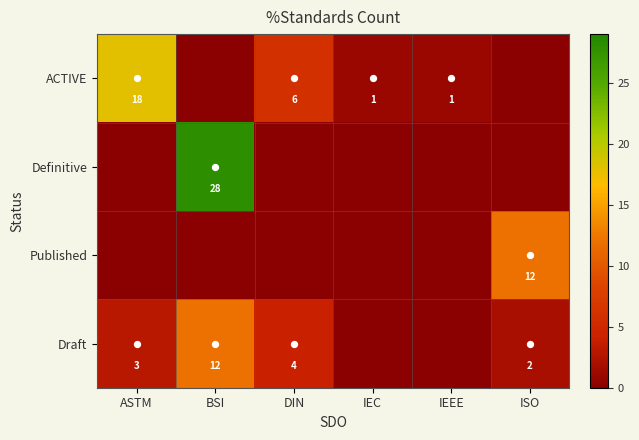

The Draft series shows 2 at ISO. True or false?

True